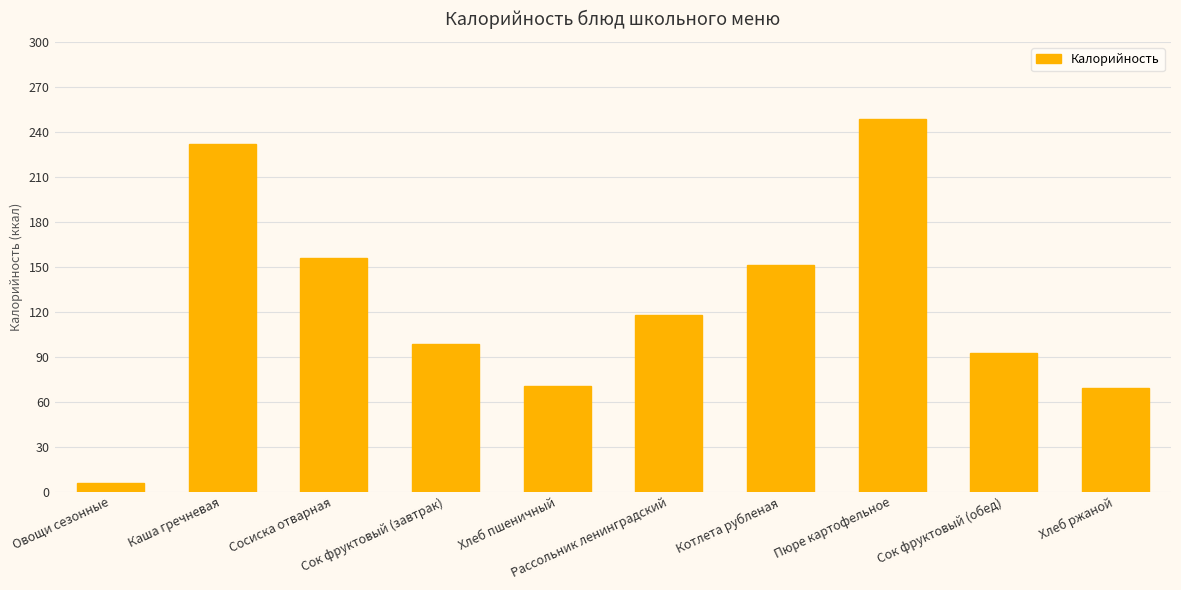

Which label corresponds to the largest value in the chart?

Пюре картофельное